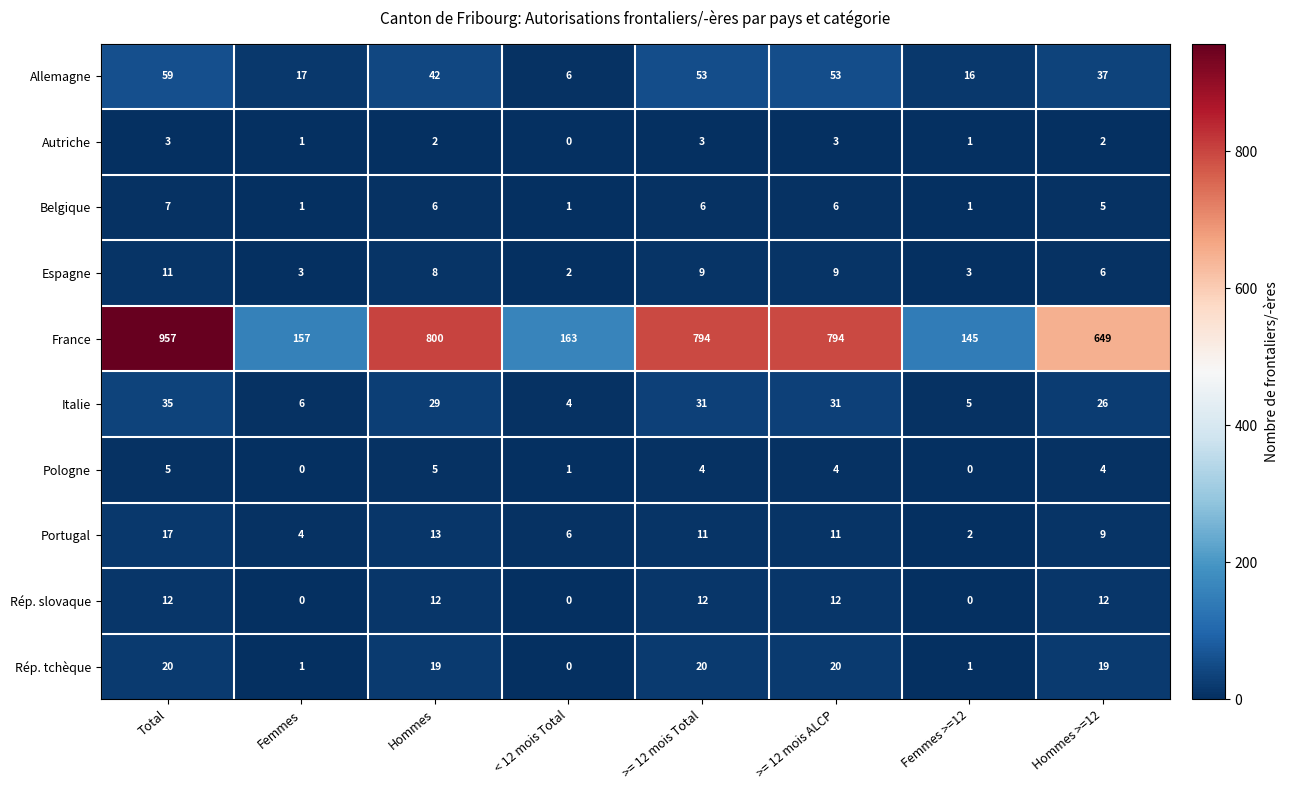

Which series has the largest range (max minus min)?

France